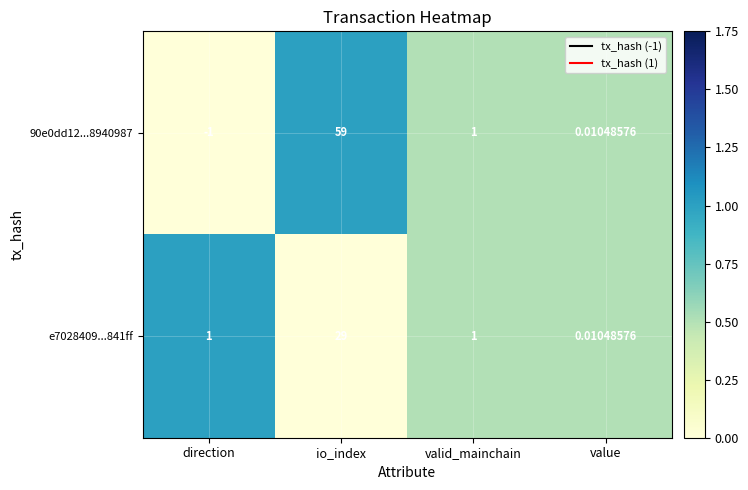

At which label does 90e0dd12...8940987 reach its minimum?

direction